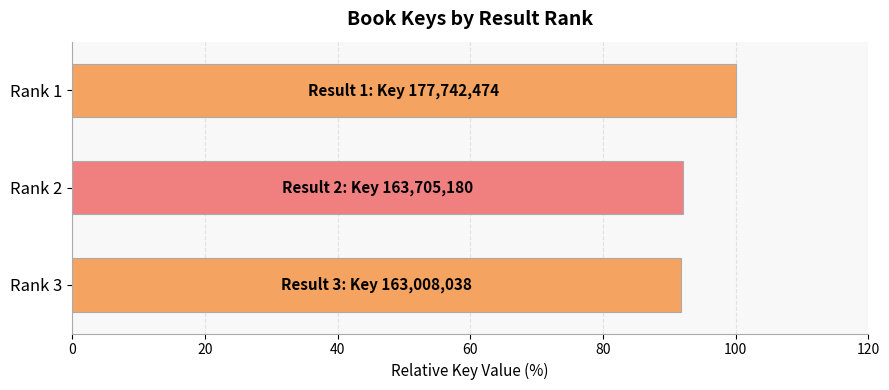

What is the difference between the maximum and minimum values?

8.3